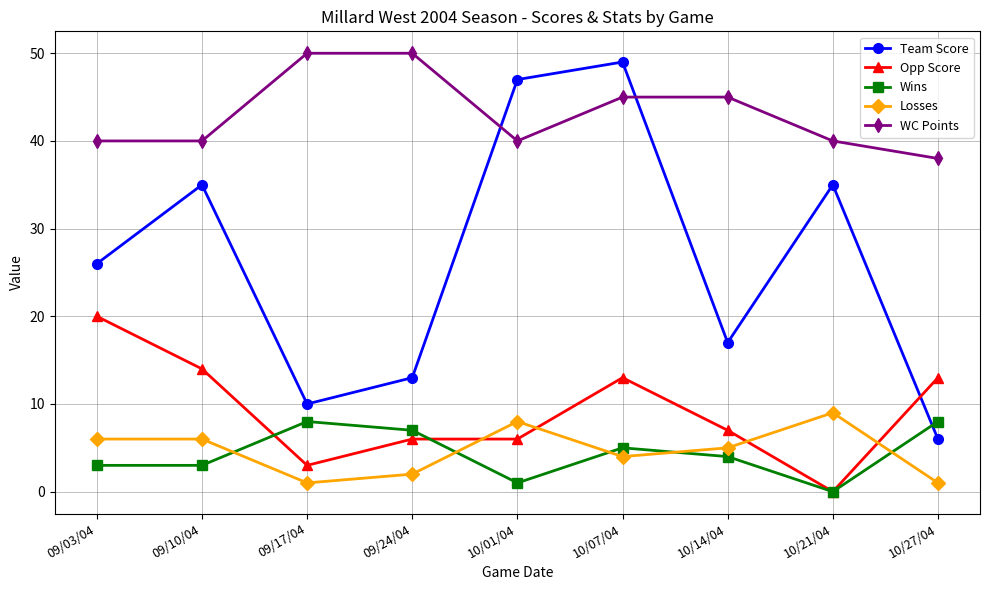

How many series are shown in this chart?

5